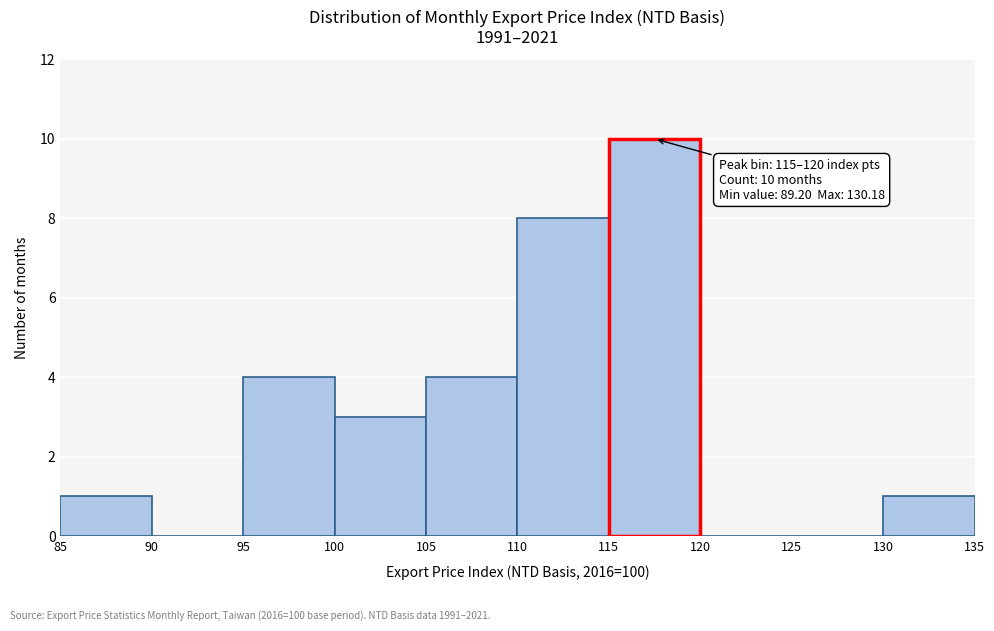

Over which range of the x-axis is the bar tallest?

115 to 120